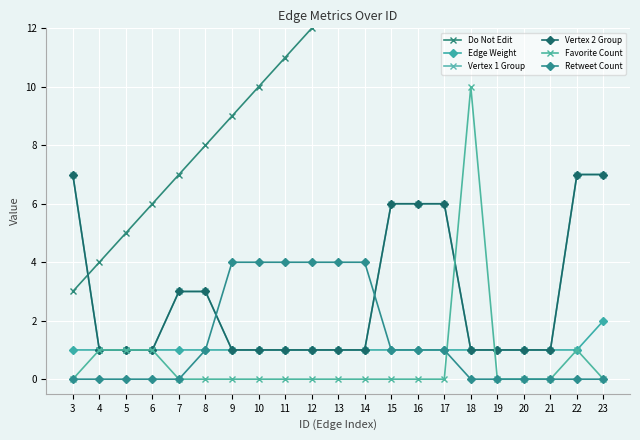

What is the sum of all Do Not Edit values?

273